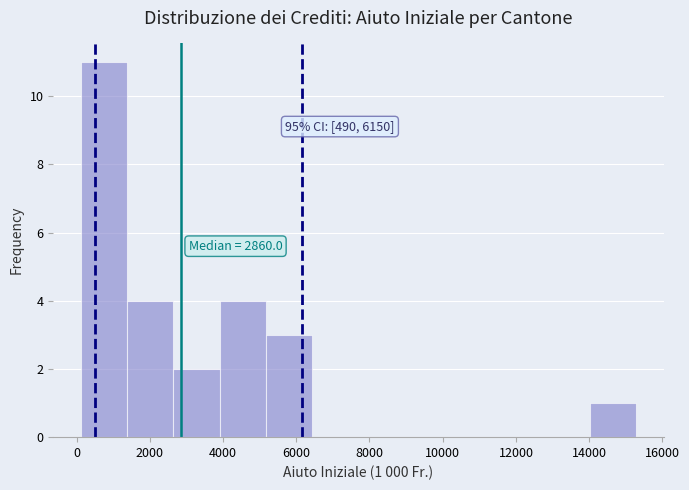

Which range on the x-axis has the tallest bar?

200 to 1400